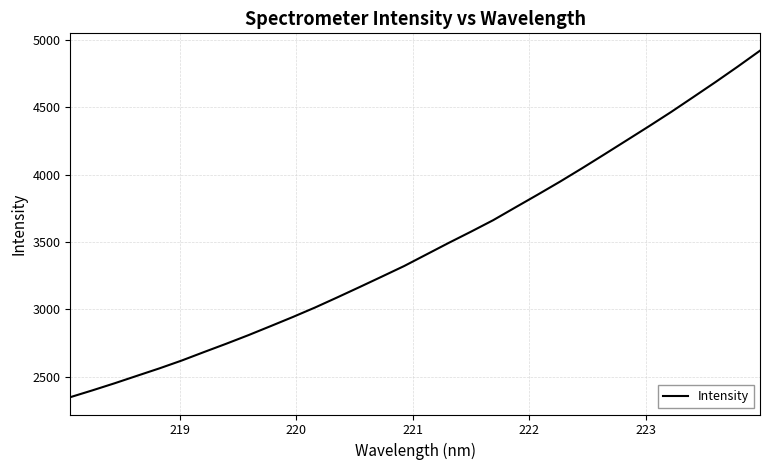

What is the maximum value shown in the chart?

4921.5